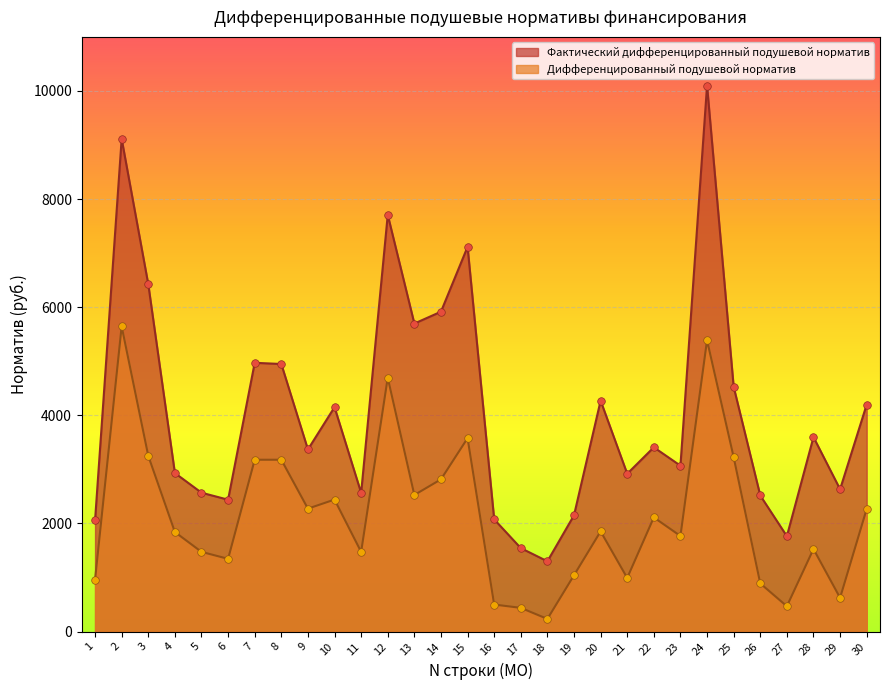

Which series reaches the maximum Y coordinate?

Фактический дифференцированный подушевой норматив